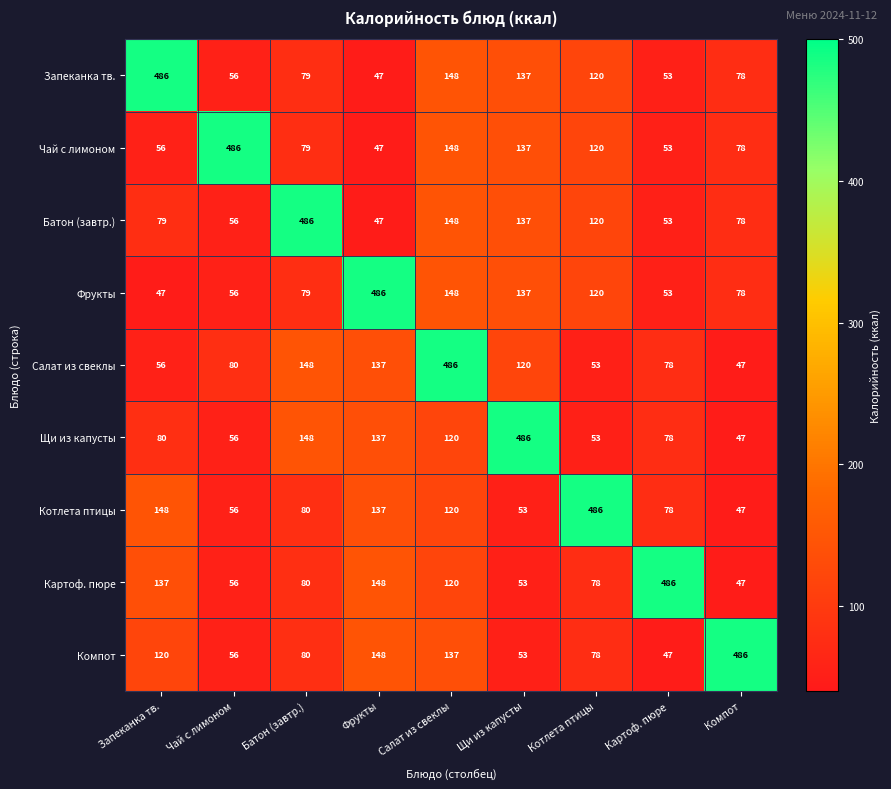

What is the total value across all series at Щи из капусты?

1313